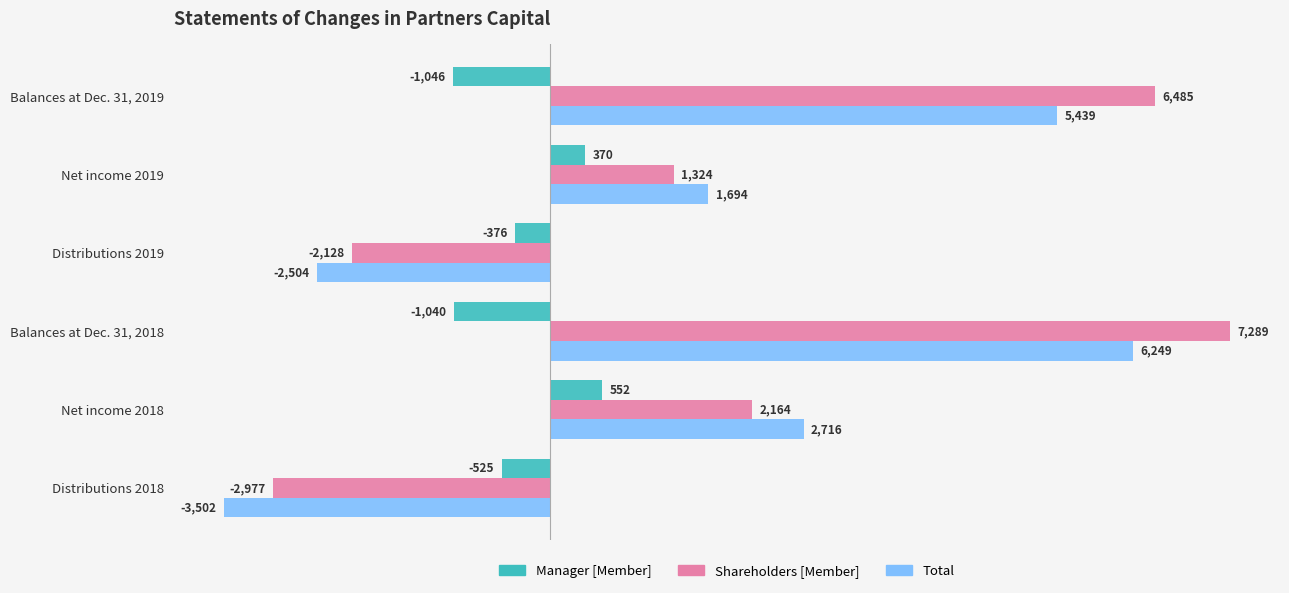

What is the average value of the Shareholders [Member] series?

2026